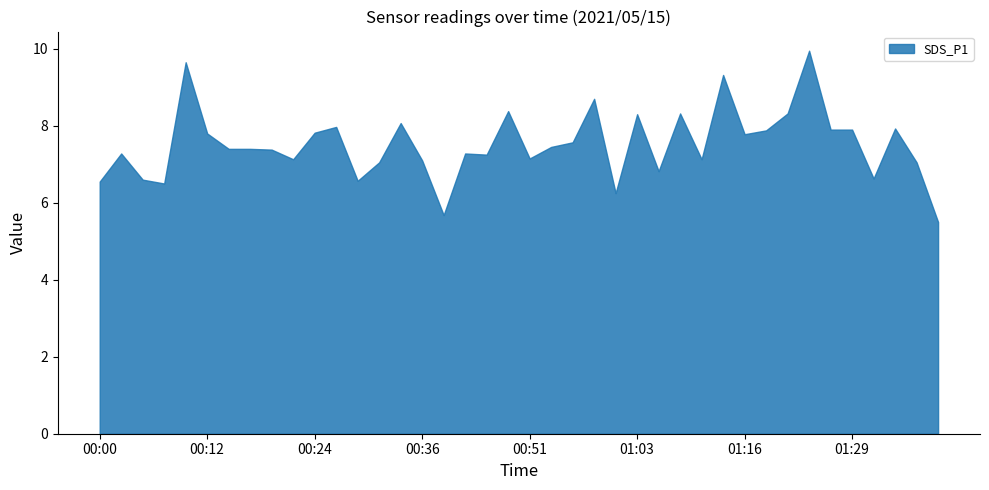

What is the smallest value displayed?

5.5